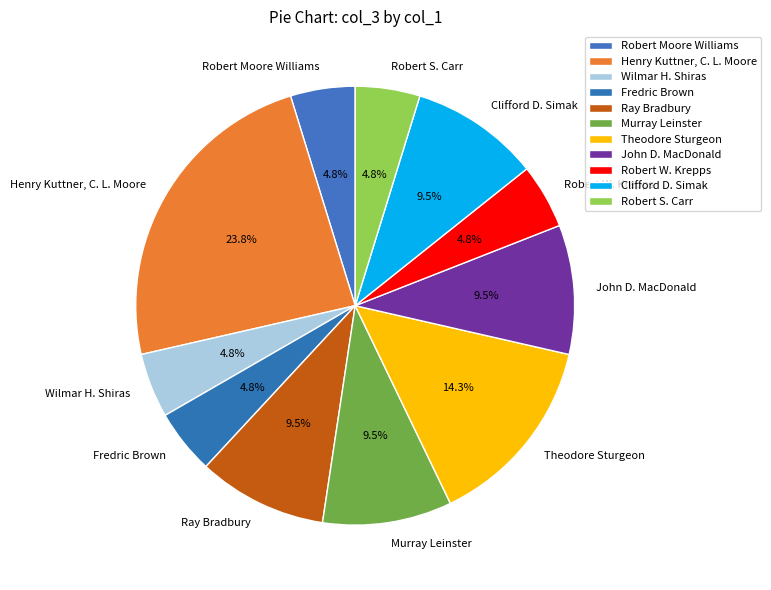

What is the largest slice in the pie chart?

Henry Kuttner, C. L. Moore